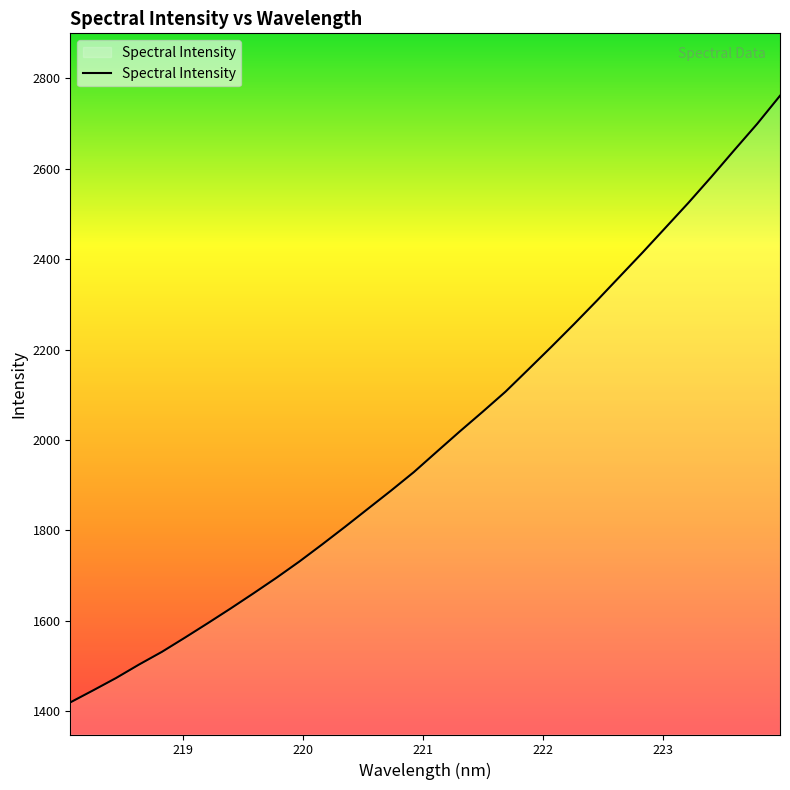

What is the difference between the maximum and minimum values?

1342.1